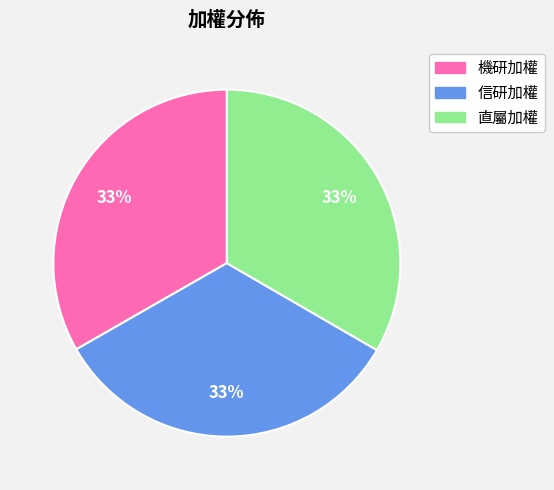

The 機研加權 slice represents 39% of the pie. True or false?

False